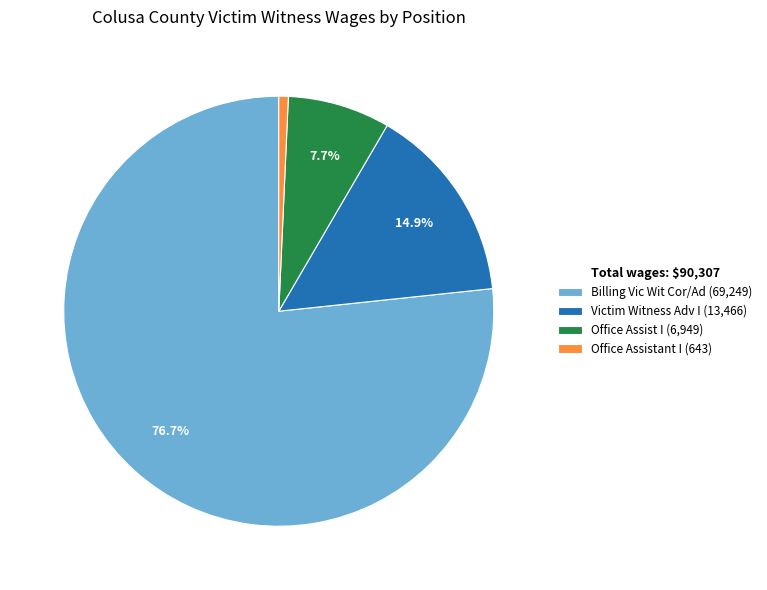

What percentage do Billing Vic Wit Cor/Ad and Victim Witness Adv I together represent?

91.6%